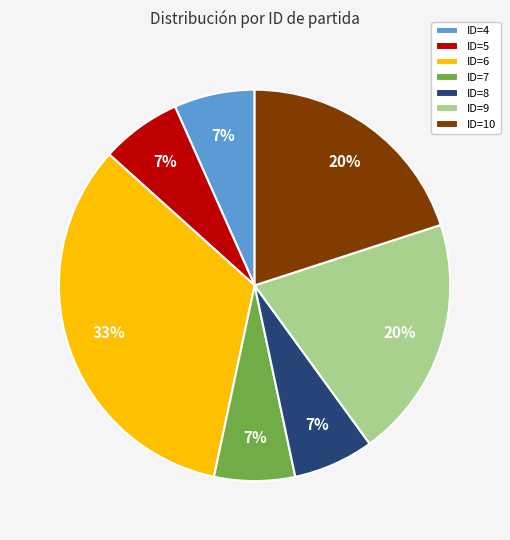

Count the number of slices in the pie.

7